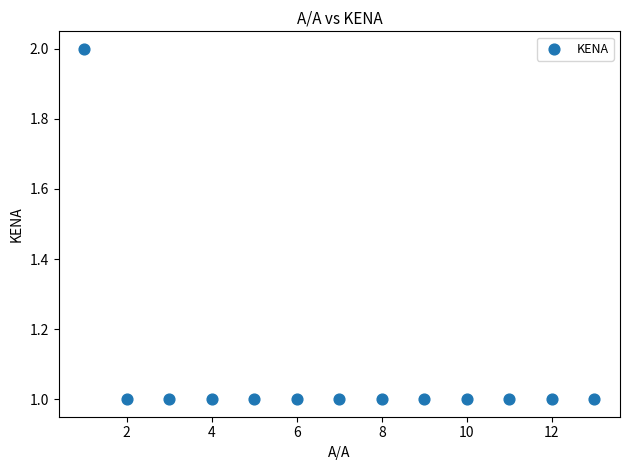

What is the range of X values (max minus min)?

12